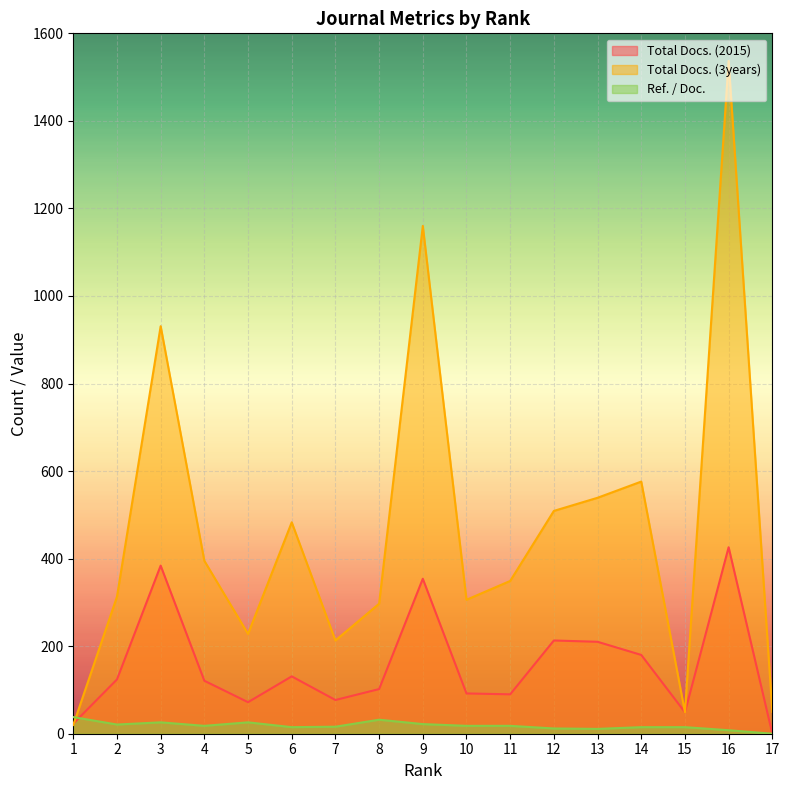

Reading right to left, transcribe all the data shown in this chart.

Total Docs. (2015): 0	426	49	180	210	213	90	92	354	102	77	131	72	121	384	124	23
Total Docs. (3years): 50	1537	49	576	539	509	349	306	1160	297	213	483	228	395	931	313	20
Ref. / Doc.: 0	8	15	15	11	12	18	18	22	32	16	15	26	18	26	21	38